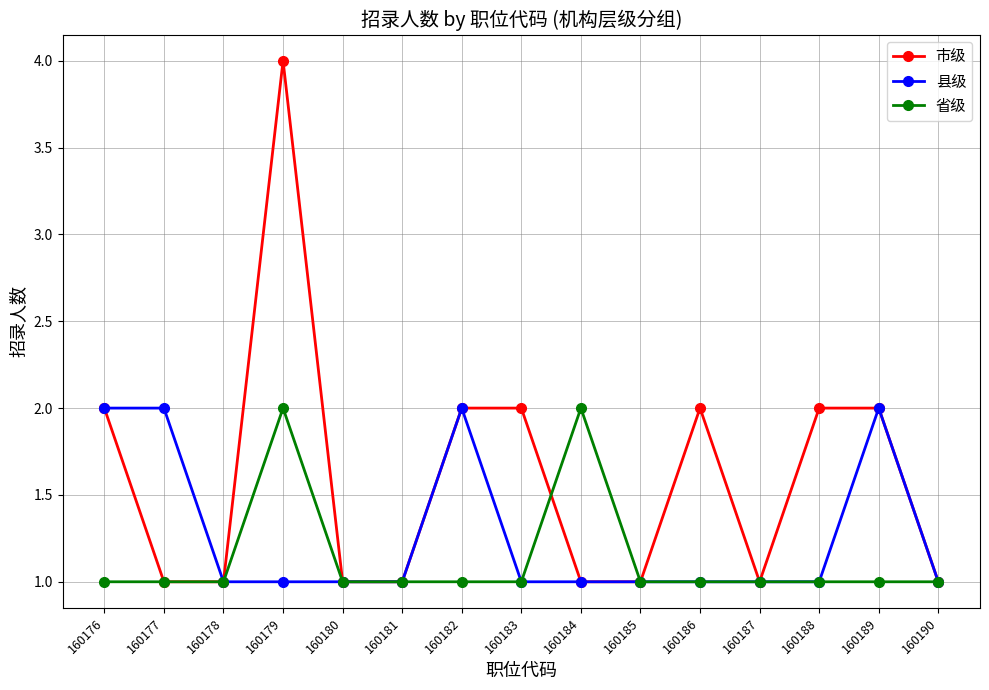

What is the sum of all 市级 values?

24